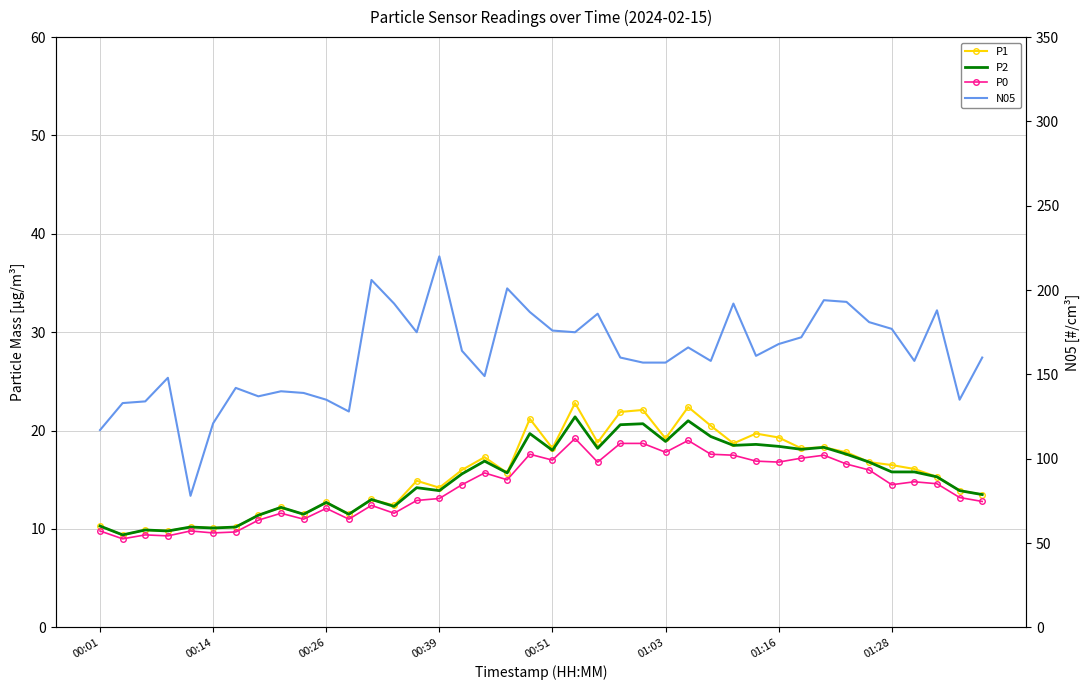

At which label is P0 closest to 14?

16